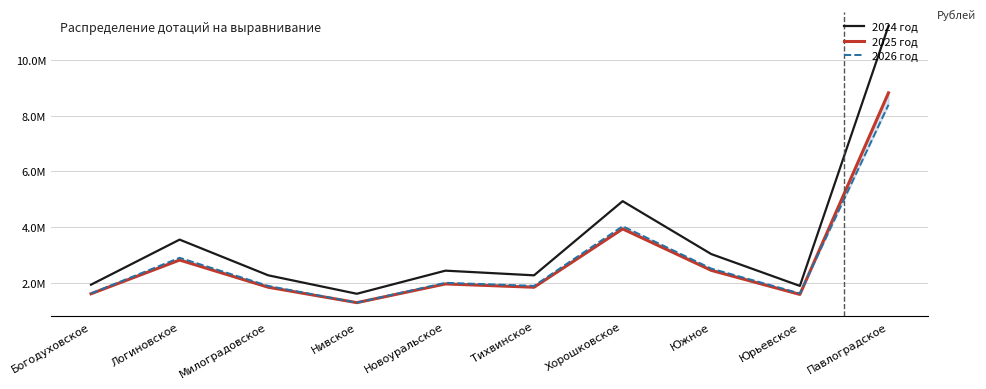

How many lines are shown in the chart?

3